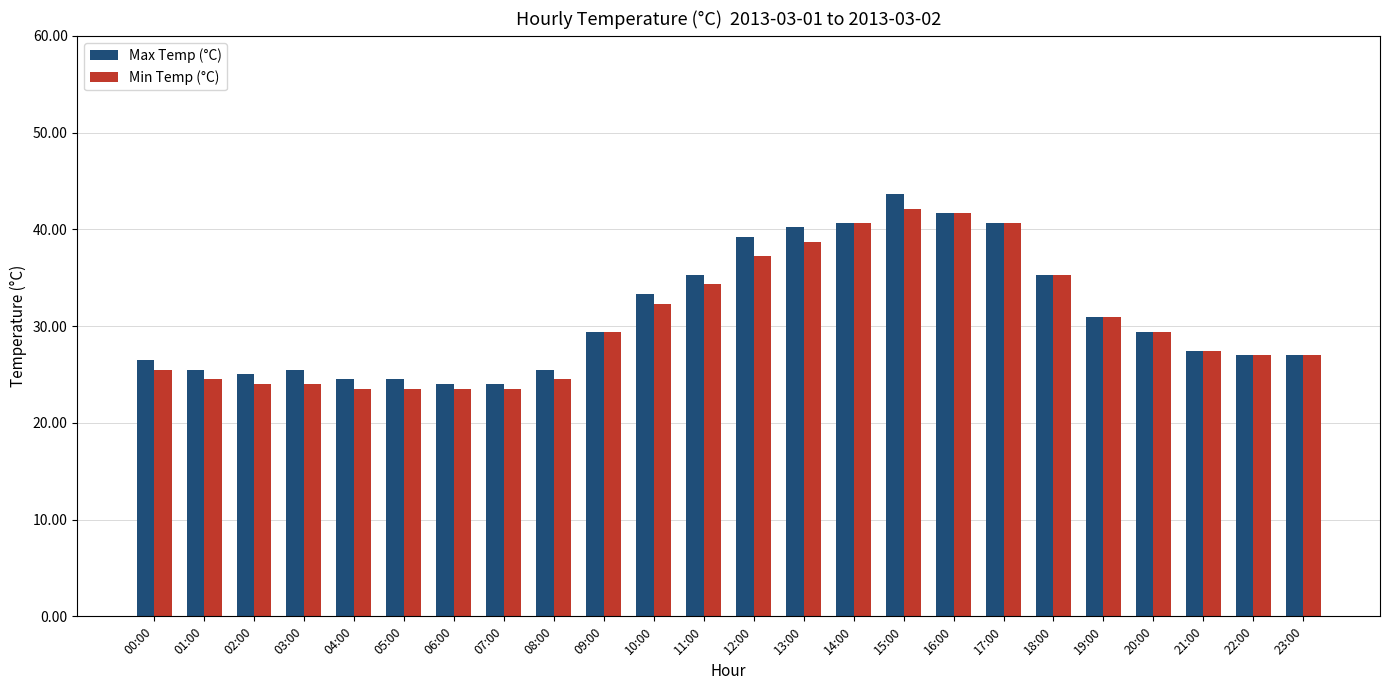

What is the average value of the Max Temp (°C) series?

31.1